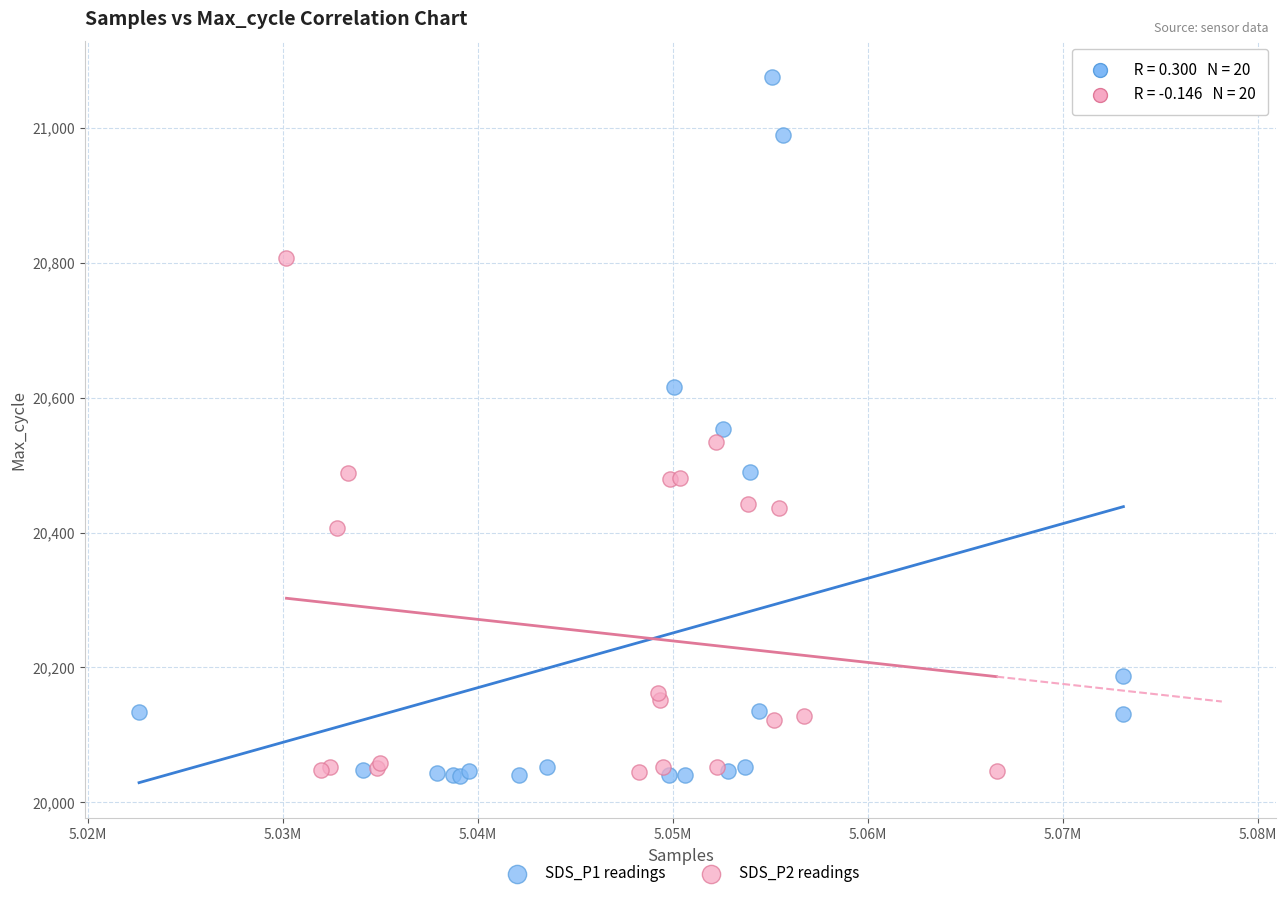

Which series contains the highest Y value?

SDS_P1 readings